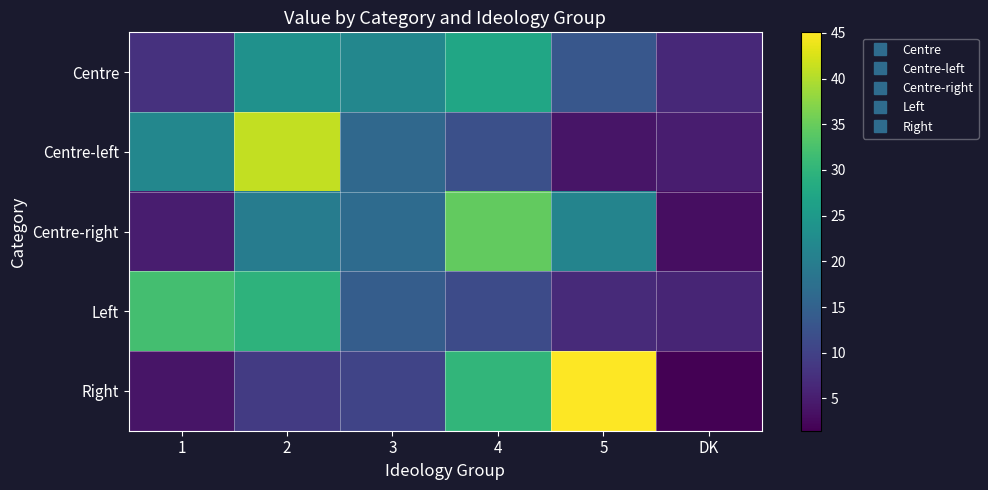

What is the total value across all series at 5?

89.9